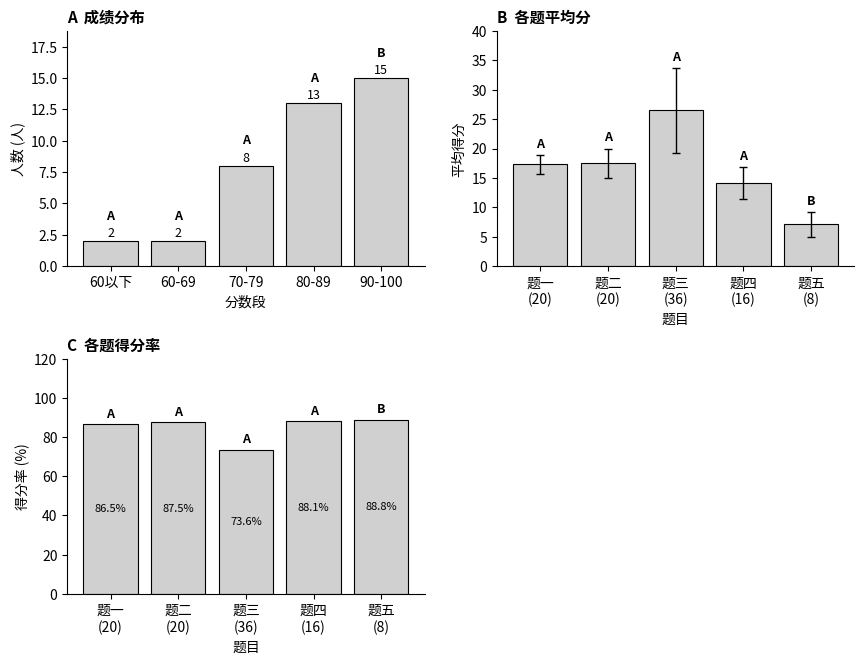

What is the value of the section mean bar at the 1st from the left?

17.3